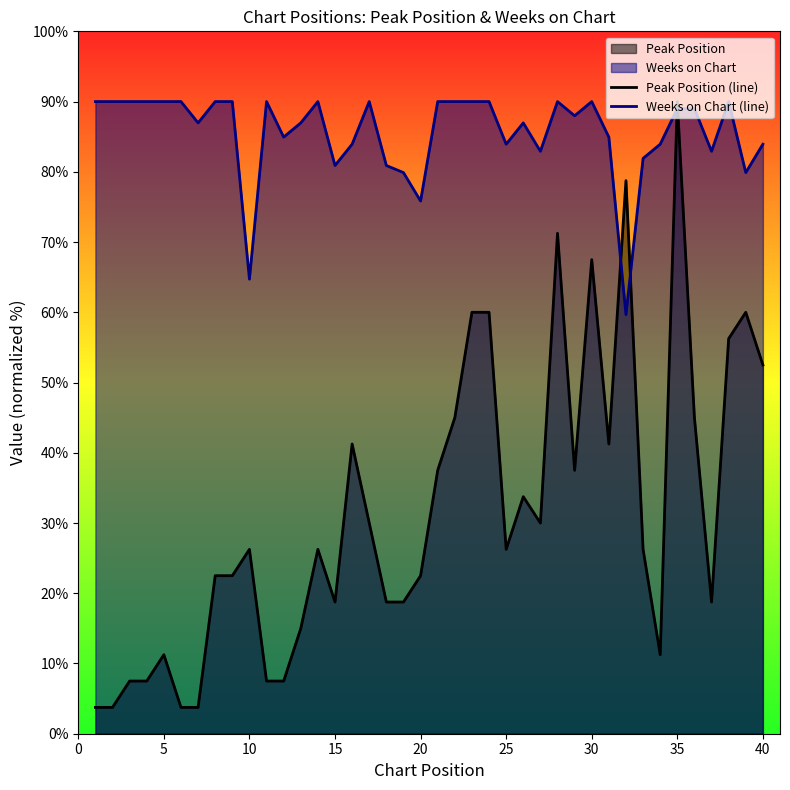

How many values in the Peak Position (line) series are below 26?

18